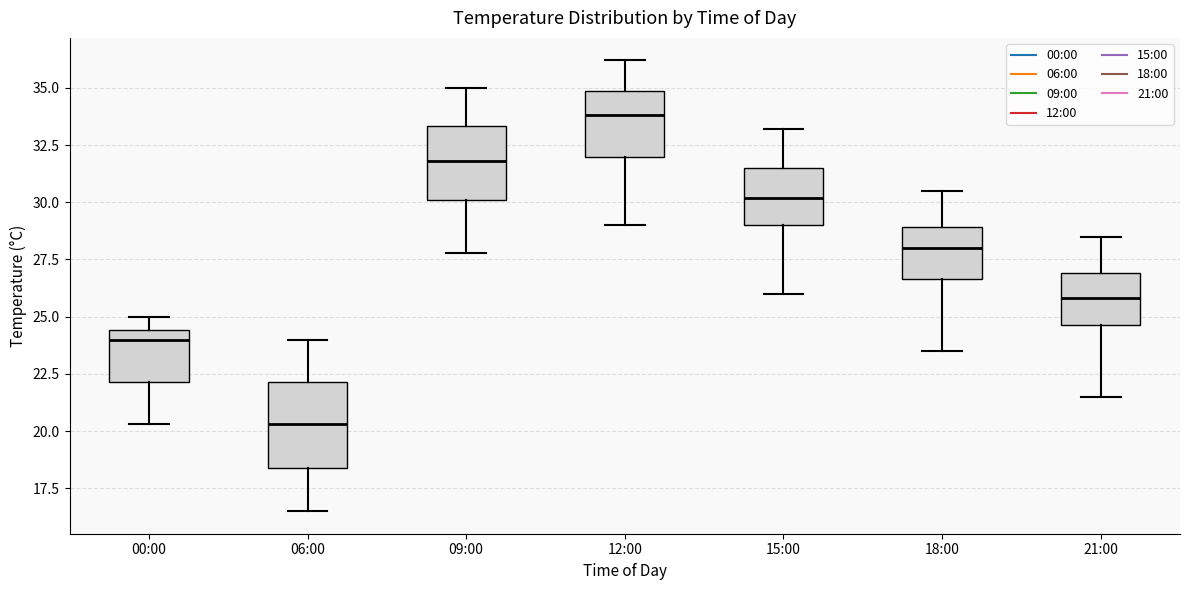

Which box's median line is the lowest?

06:00